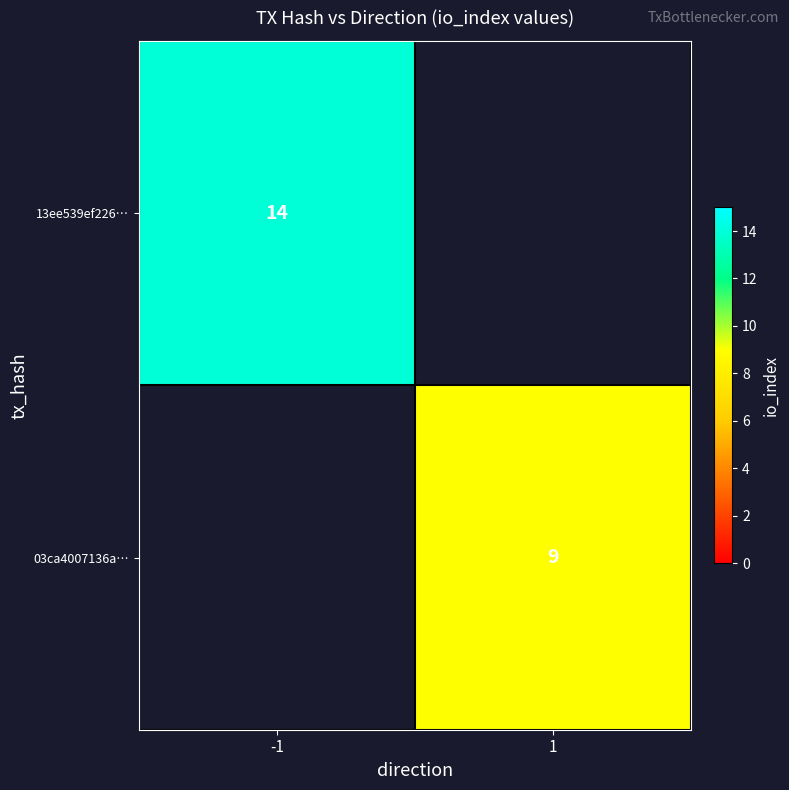

True or false: 13ee539ef226… has a value of 25 at -1.

False